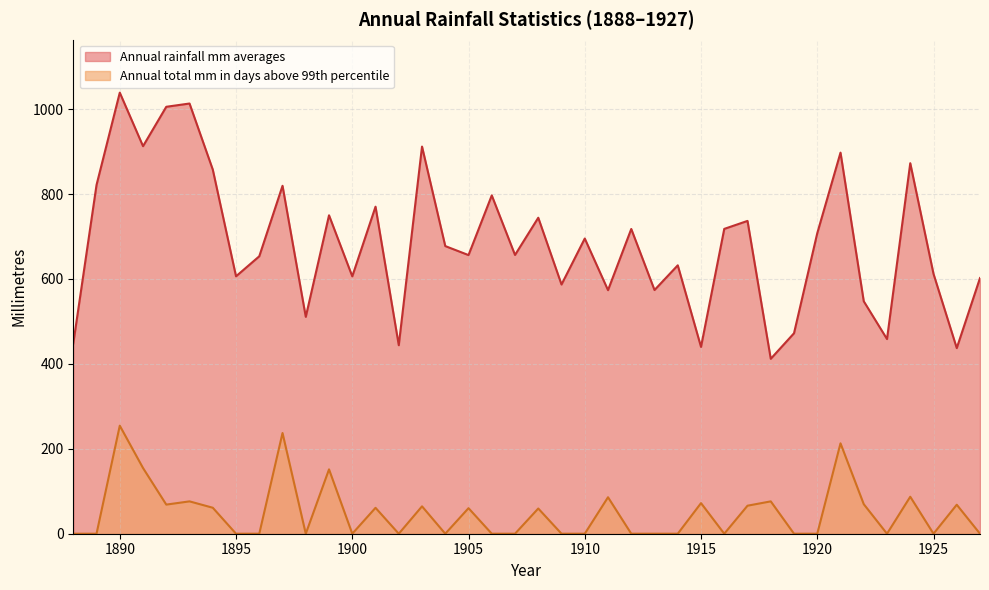

How many values in the Annual total mm in days above 99th percentile series exceed 0?

19